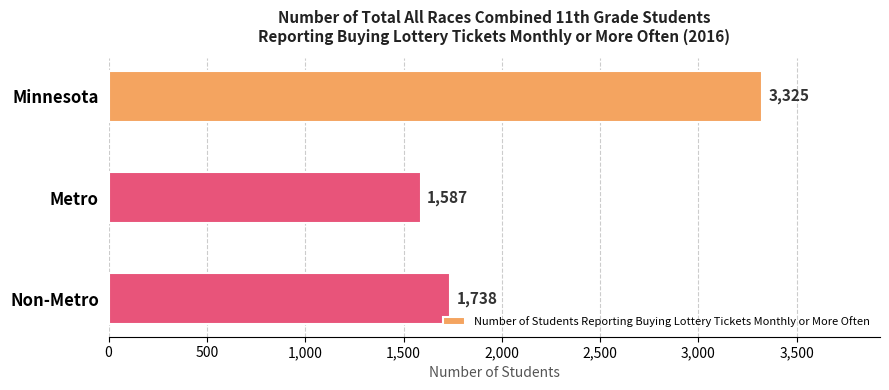

At which category does the chart reach its minimum across all series?

Metro